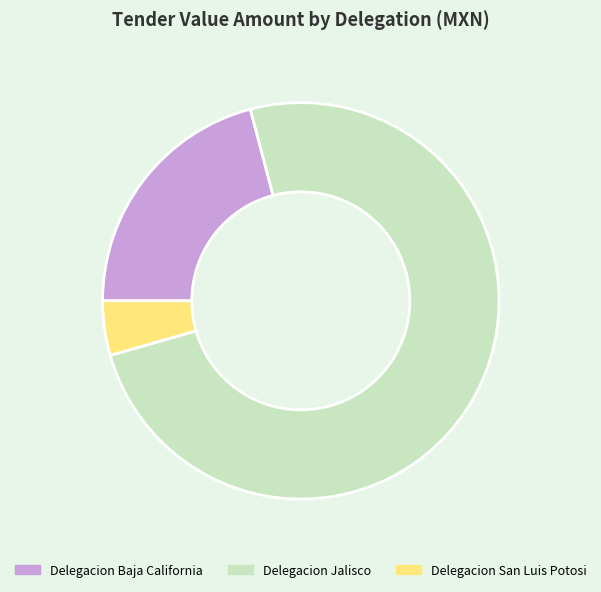

Which slice is the largest?

Delegacion Jalisco